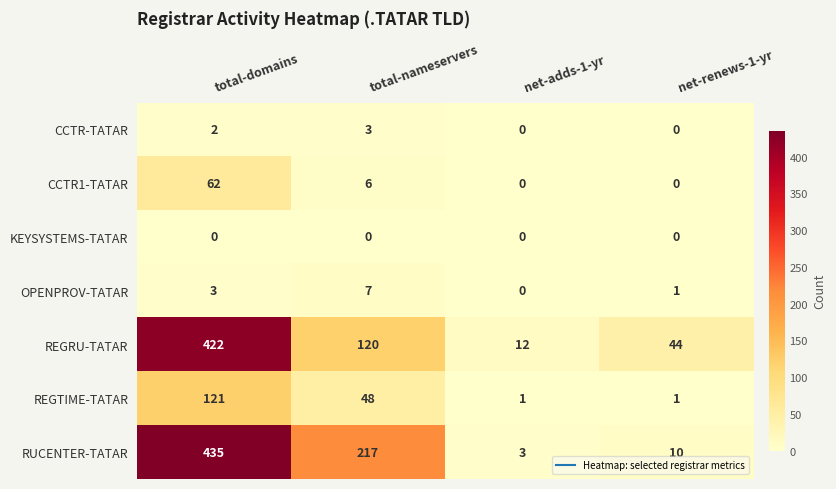

How many categories are shown in the chart?

4